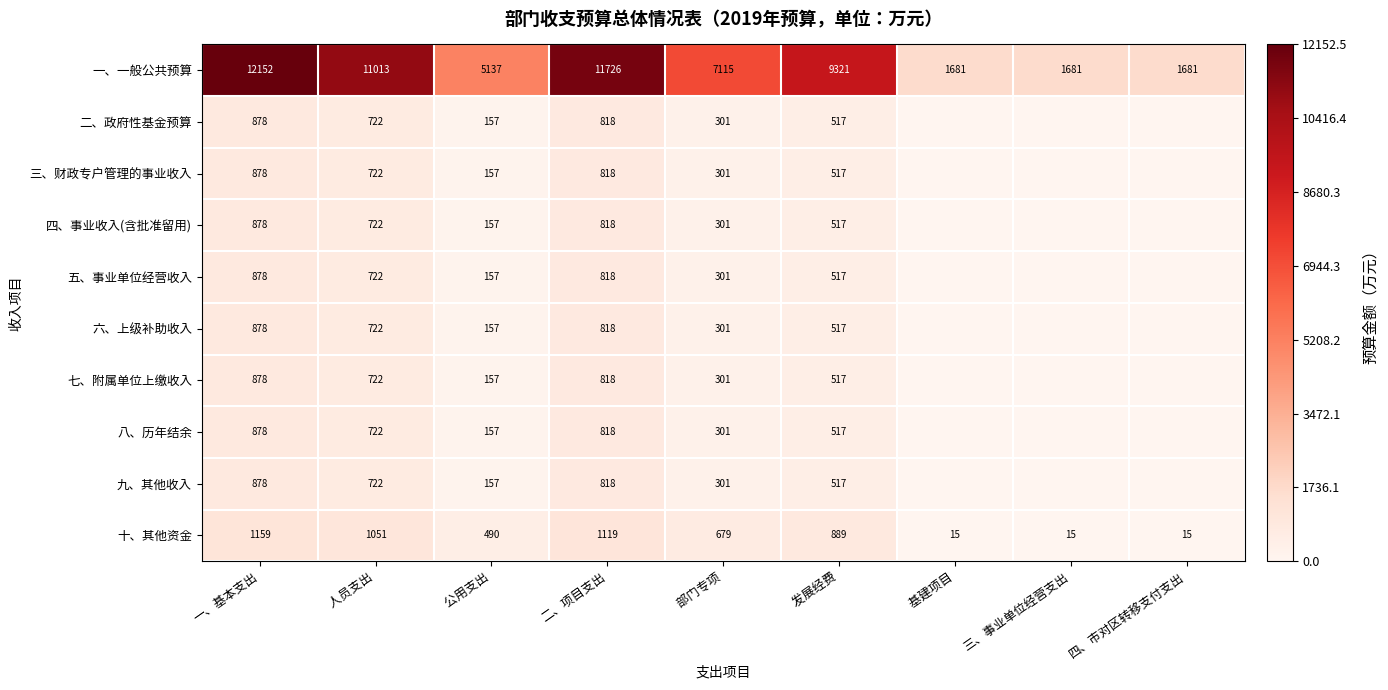

The value of 十、其他资金 at 一、基本支出 is 640. True or false?

False